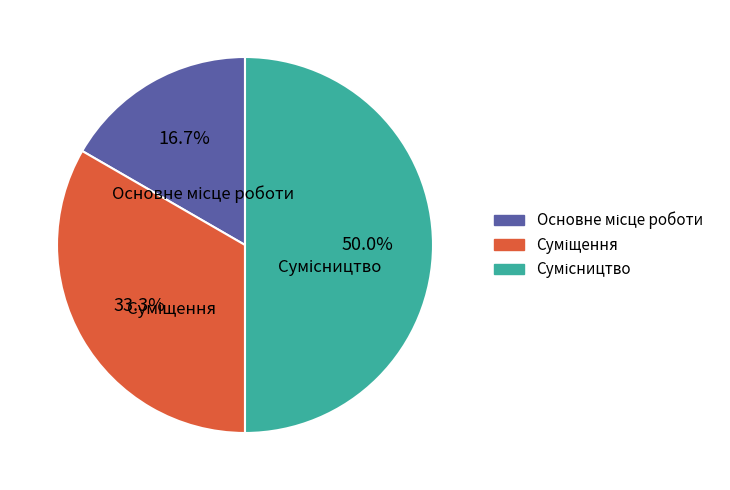

How many segments does this pie chart have?

3